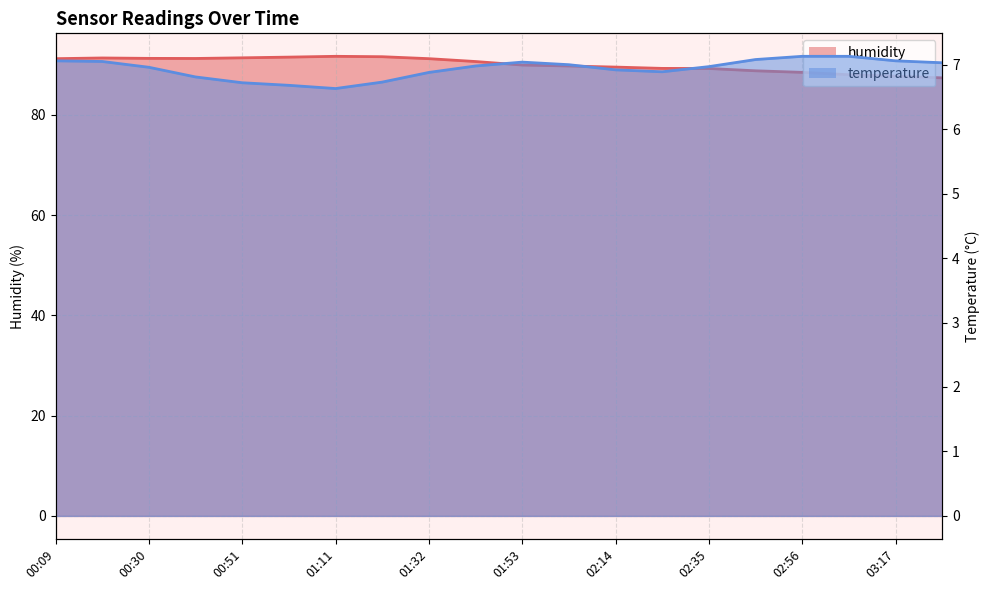

What is the label of the 4th point from the left?

00:40